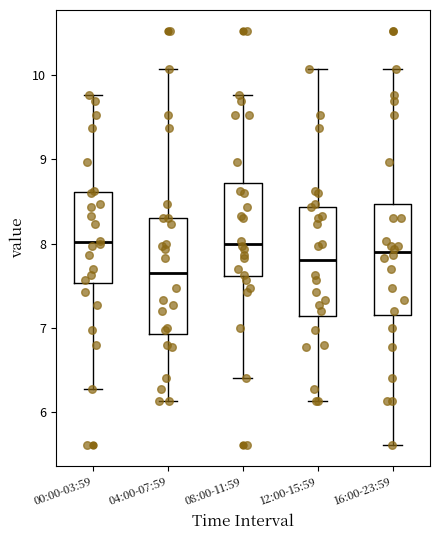

Reading left to right, read every box against the y-axis: the position of its median line, the range the box covers, and the ends of its whiskers. The values are not printed on the chart, so give them approximately, as read against the axis.

00:00-03:59: median 8.0, box 7.5 to 8.6, whiskers 6.3 to 9.8
04:00-07:59: median 7.7, box 6.9 to 8.3, whiskers 6.1 to 10.1
08:00-11:59: median 8.0, box 7.6 to 8.7, whiskers 6.4 to 9.8
12:00-15:59: median 7.8, box 7.1 to 8.4, whiskers 6.1 to 10.1
16:00-23:59: median 7.9, box 7.2 to 8.5, whiskers 5.6 to 10.1